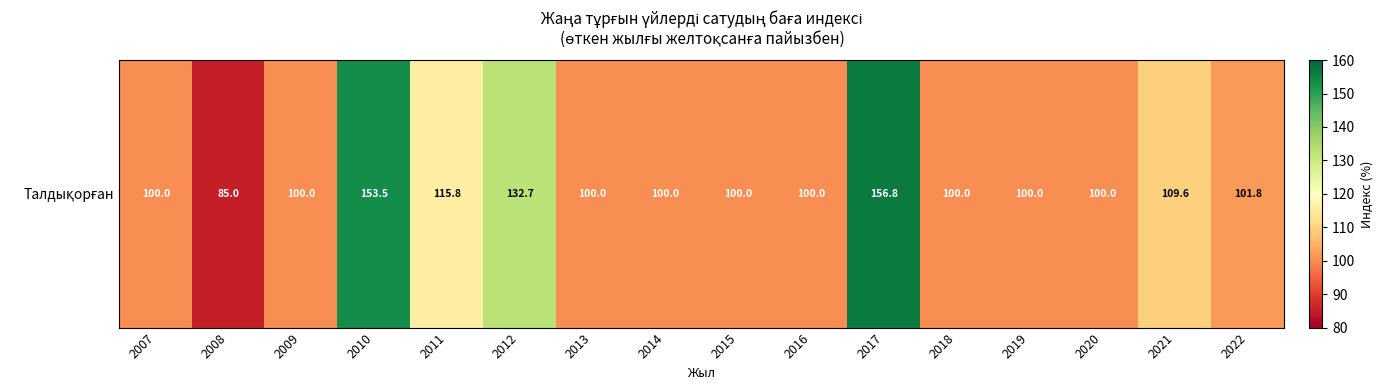

Reading left to right, transcribe all the data shown in this chart.

2007=100.0	2008=85.0	2009=100.0	2010=153.5	2011=115.8	2012=132.7	2013=100.0	2014=100.0	2015=100.0	2016=100.0	2017=156.8	2018=100.0	2019=100.0	2020=100.0	2021=109.6	2022=101.8